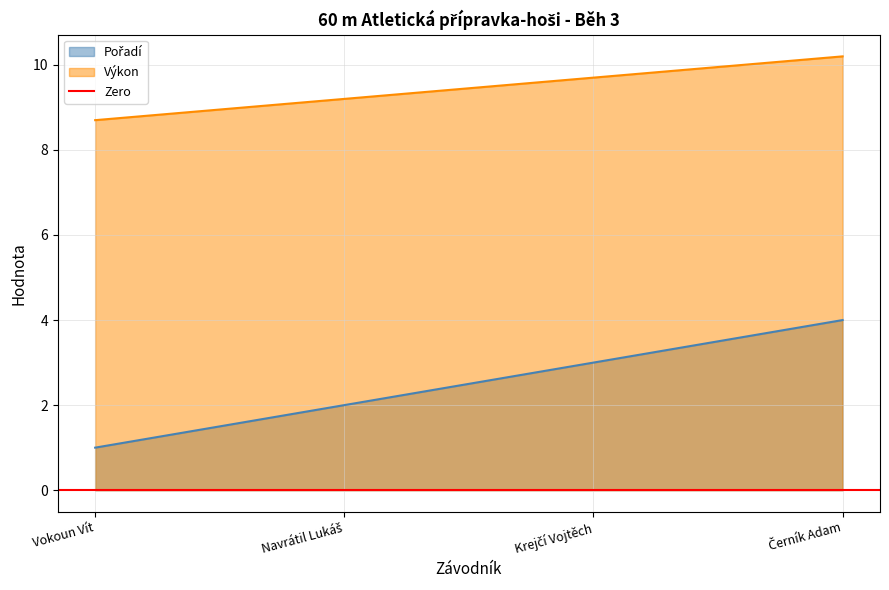

What is the average value of the Výkon series?

9.4